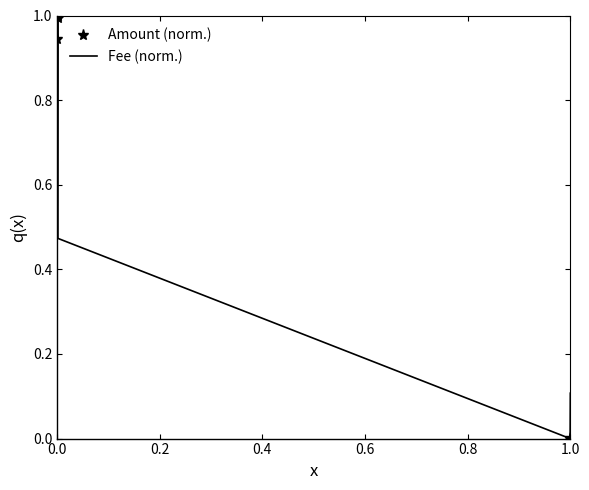

After their last crossing, which series has the higher values: Fee (norm.) or Amount (norm.)?

Fee (norm.)